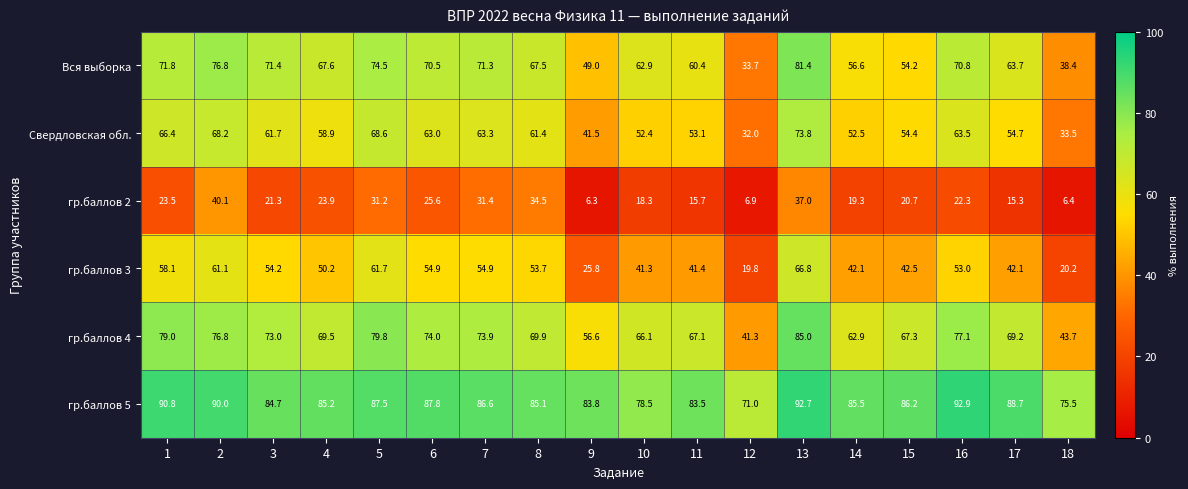

Which series has the largest total across all categories?

гр.баллов 5